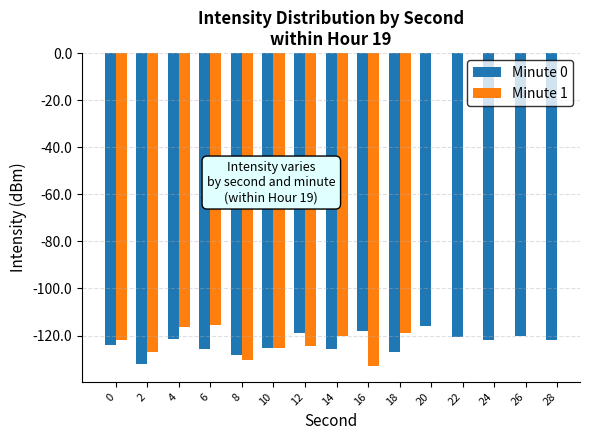

Which series changed the most between 2 and 14?

Minute 1